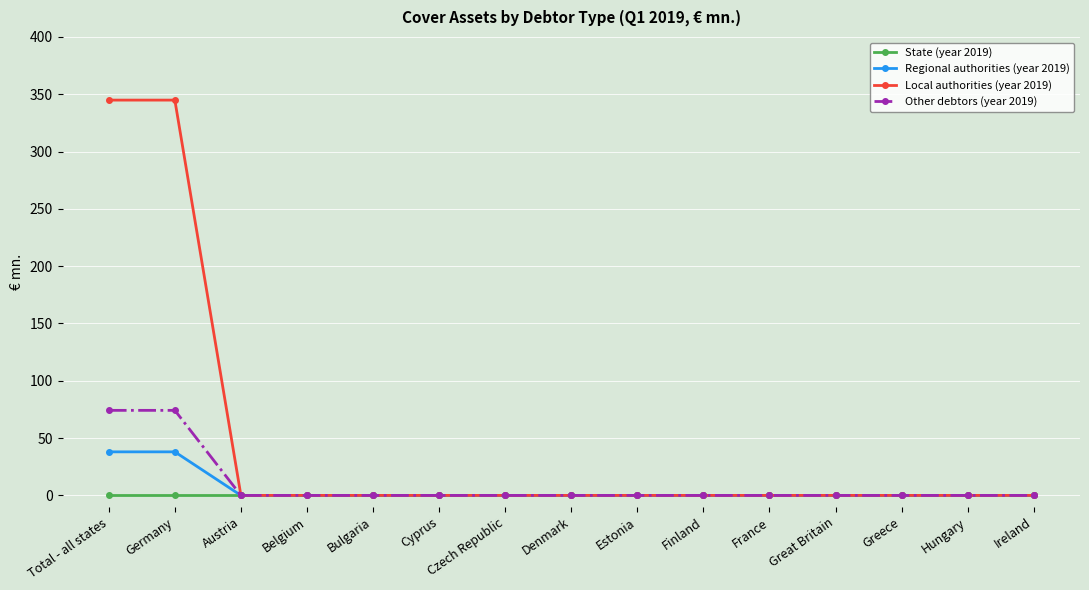

What is the average value of the Local authorities (year 2019) series?

46.0